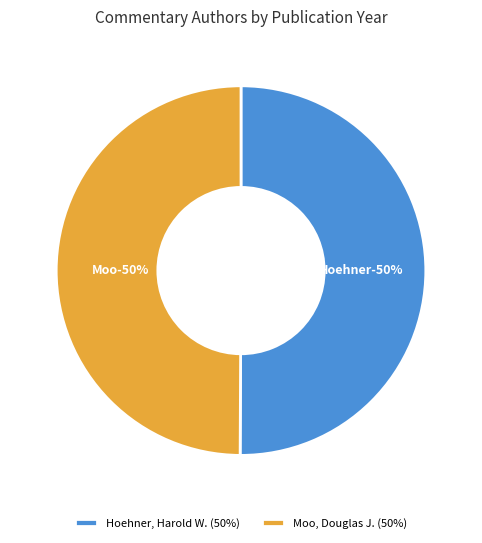

Do Moo, Douglas J. and Hoehner, Harold W. together represent more than half of the pie?

Yes